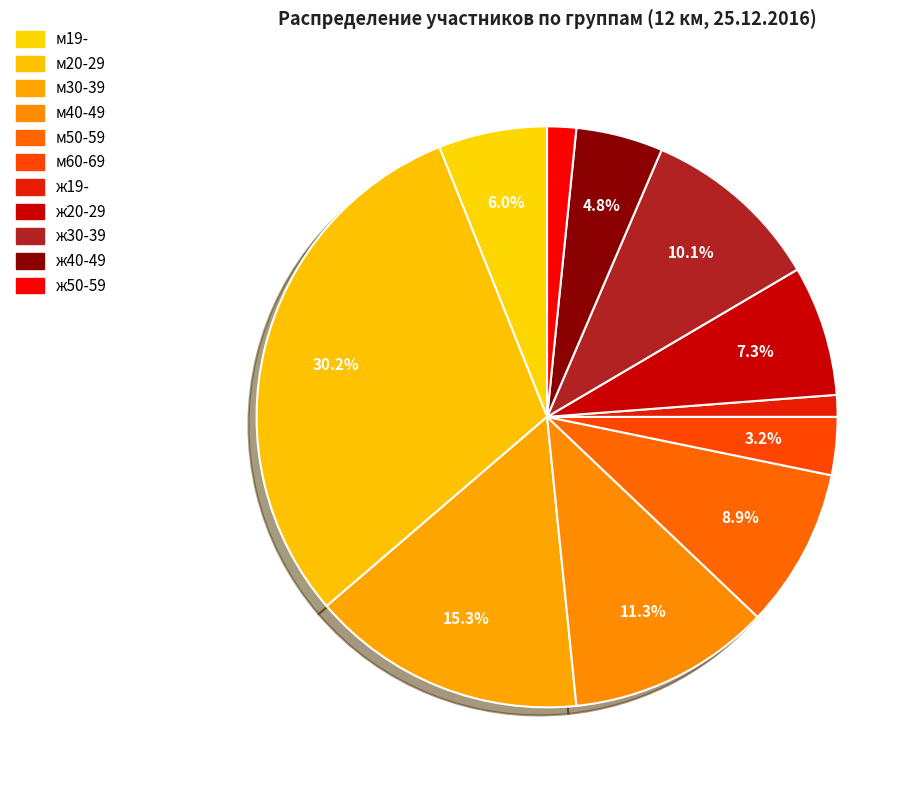

Count the number of slices in the pie.

11